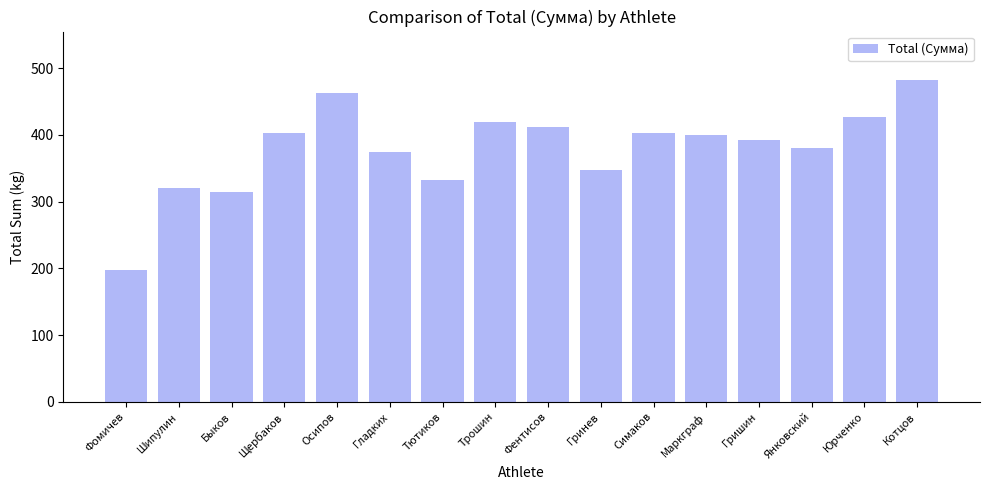

Between Гришин and Щербаков, which is larger?

Щербаков